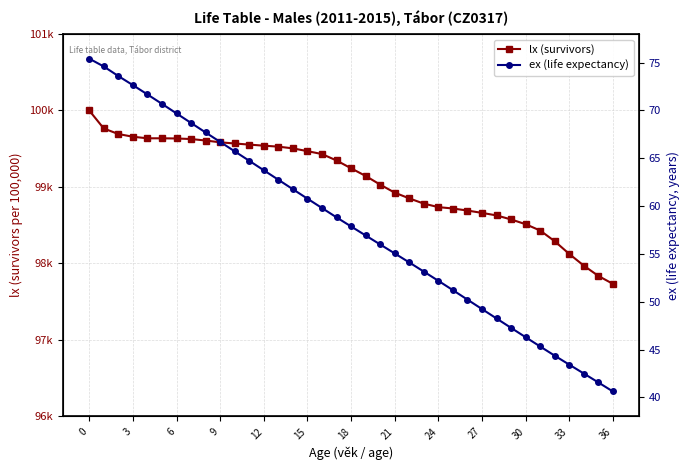

What is the value of the ex (life expectancy) point at the 35th from the left?

42.5